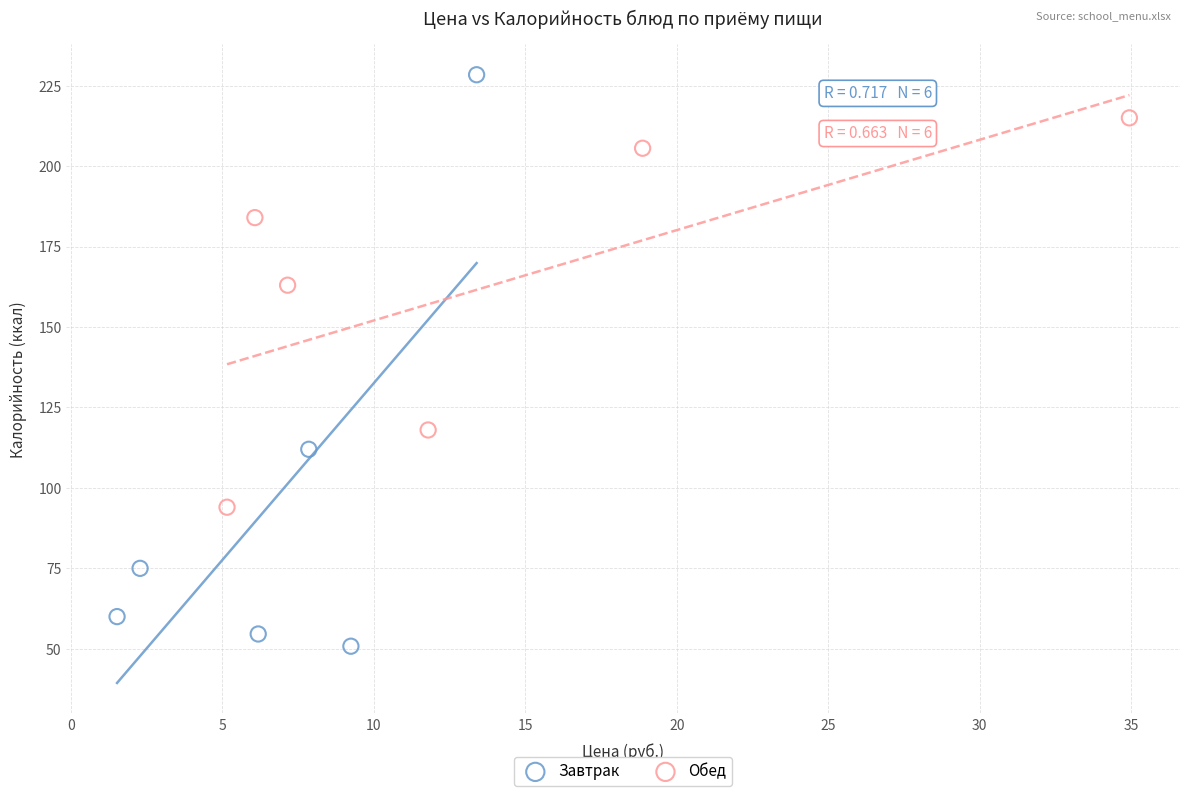

Which series has the largest Y range (max minus min)?

Завтрак